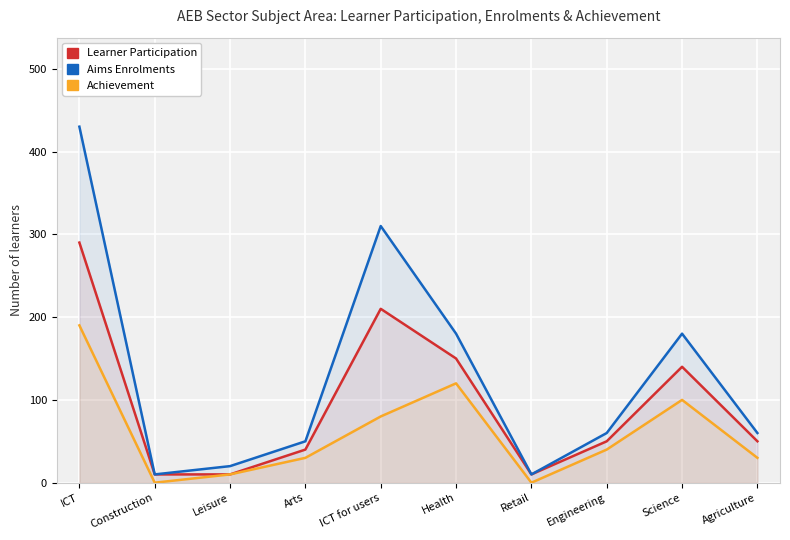

In Aims Enrolments, how many points are lower than both neighbors (excluding endpoints)?

2